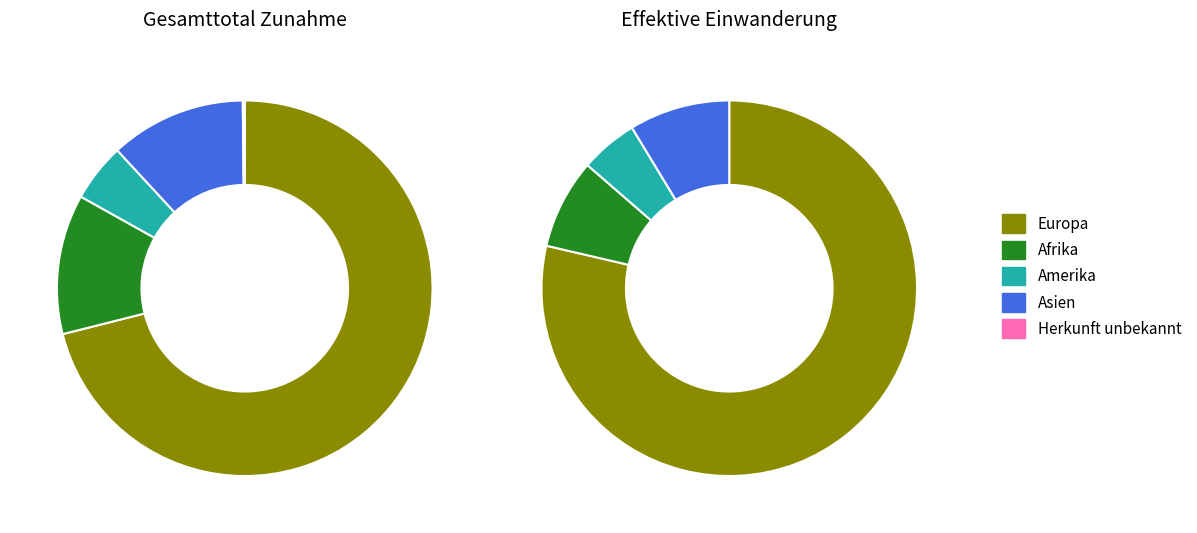

Is there a majority slice in this chart?

Yes